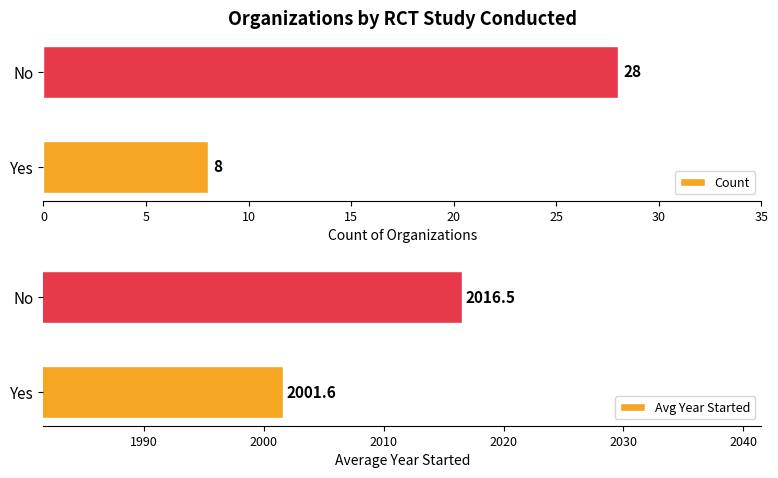

Rank the series by their maximum value, from highest to lowest.

Avg Year Started, Count